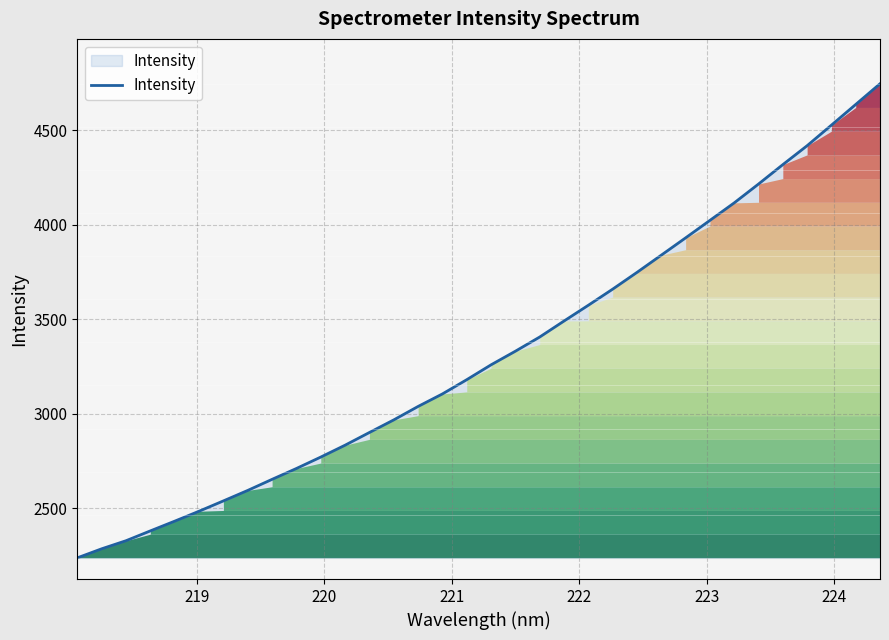

What is the sum of all values?

112678.9